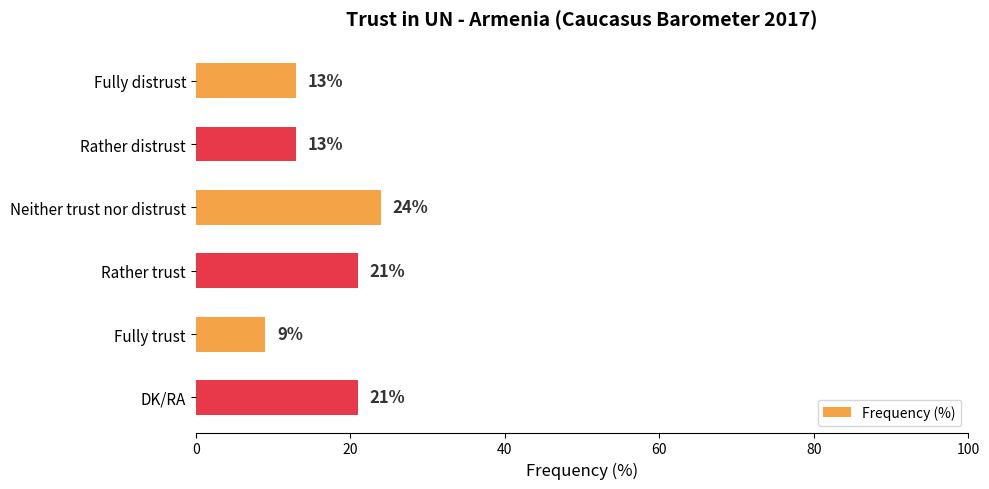

The value at Fully trust is 6. True or false?

False